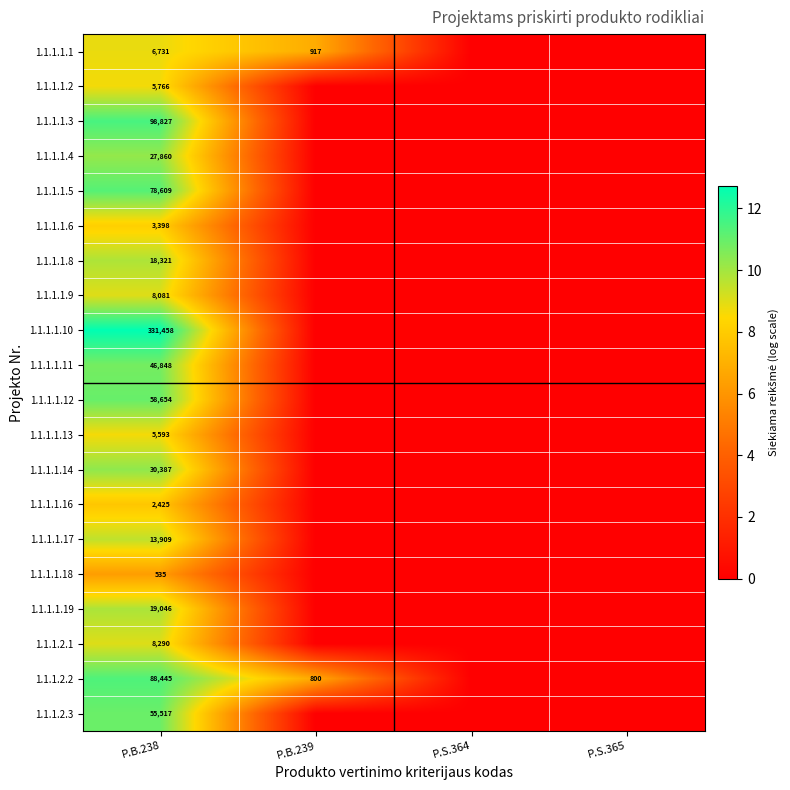

The 1.1.1.1.9 series shows 8081 at P.B.238. True or false?

True